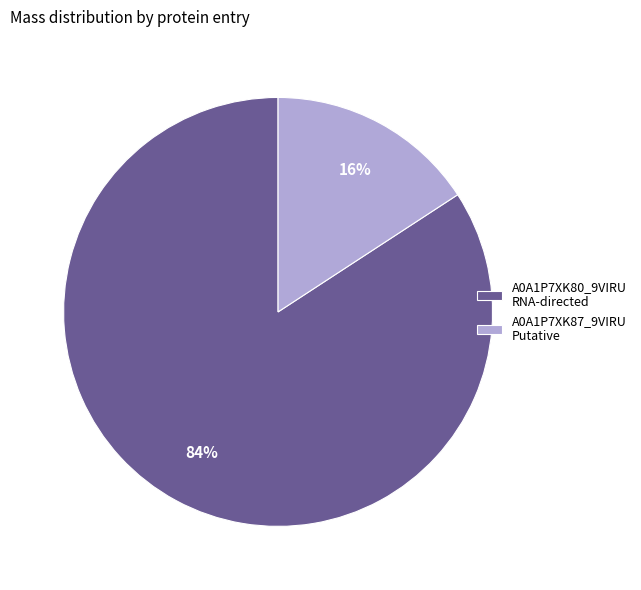

To the nearest percent, what is the combined percentage of A0A1P7XK80_9VIRU RNA-directed and A0A1P7XK87_9VIRU Putative?

100%